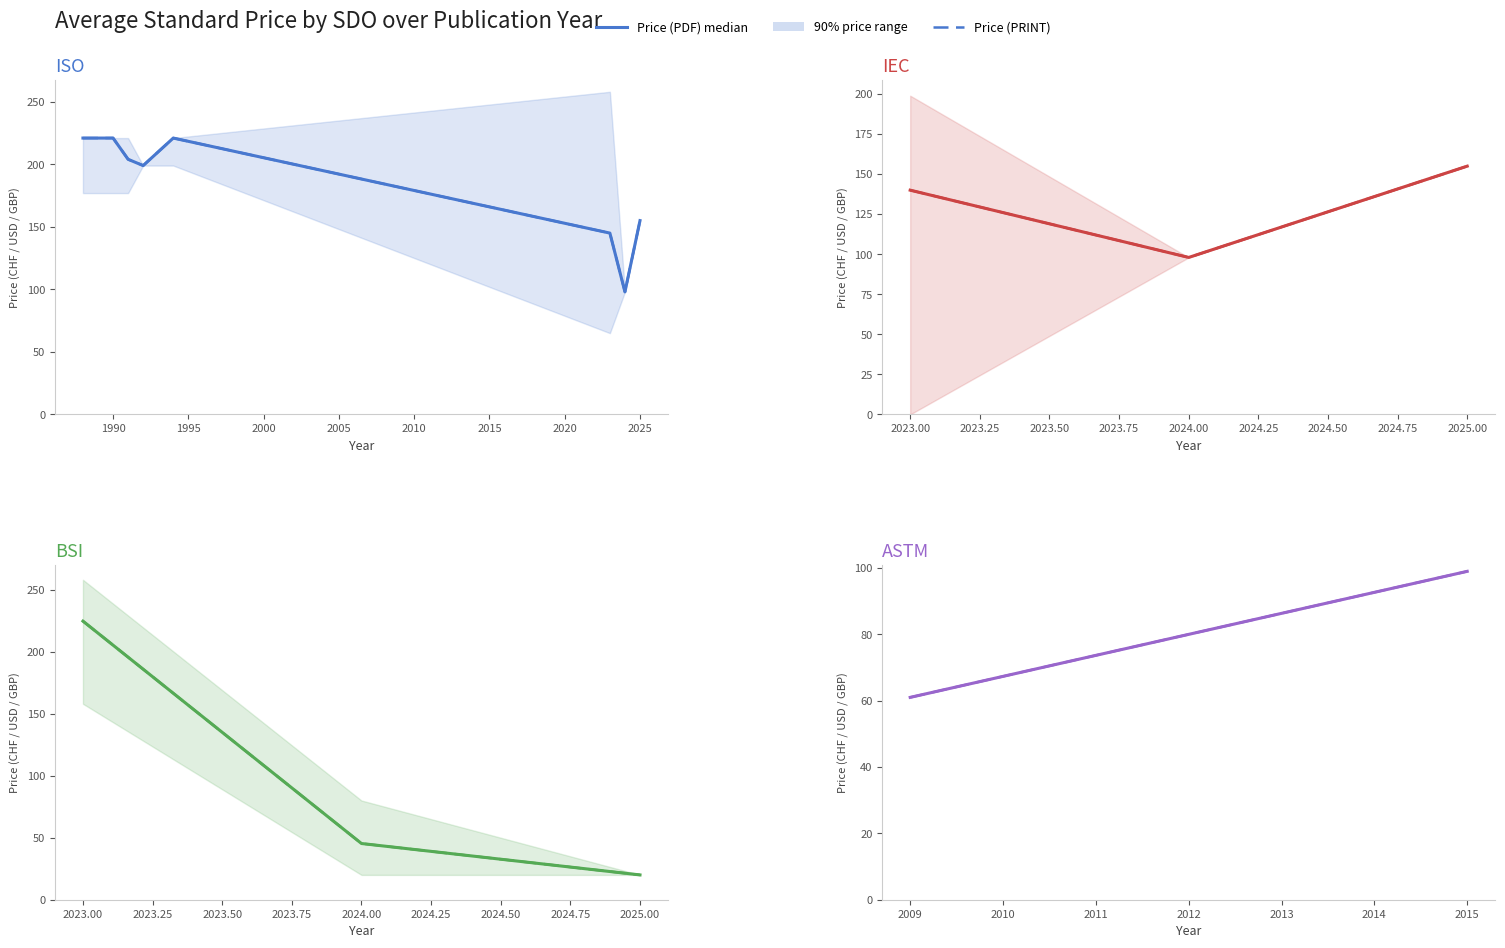

What is the value of the Price (PDF) point at the 1st from the left?

61